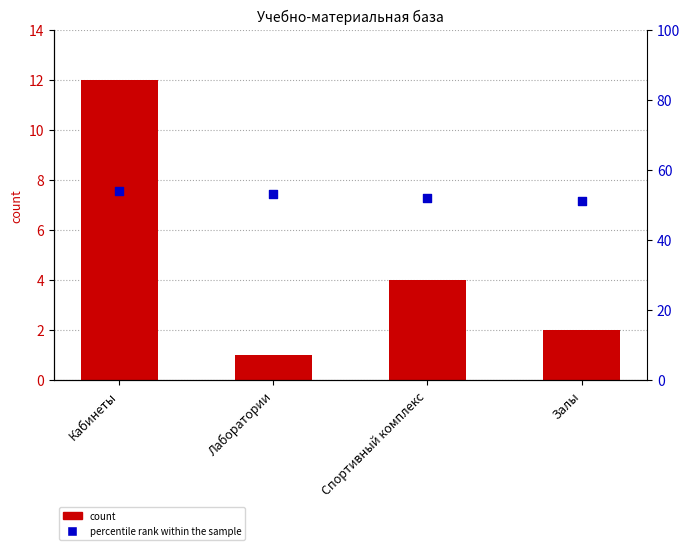

Which series has the widest spread of Y values?

count